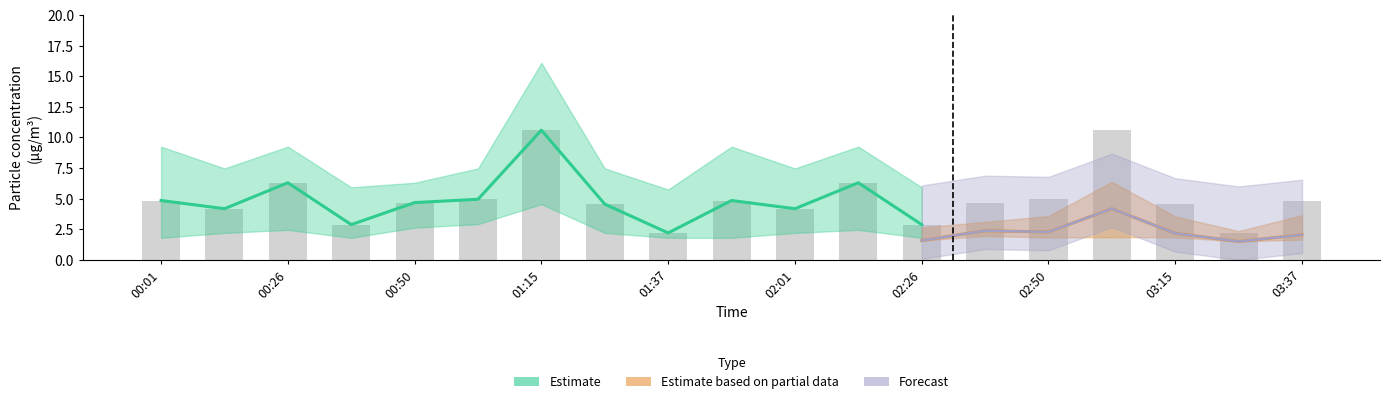

Does the chart contain stacked bars?

No